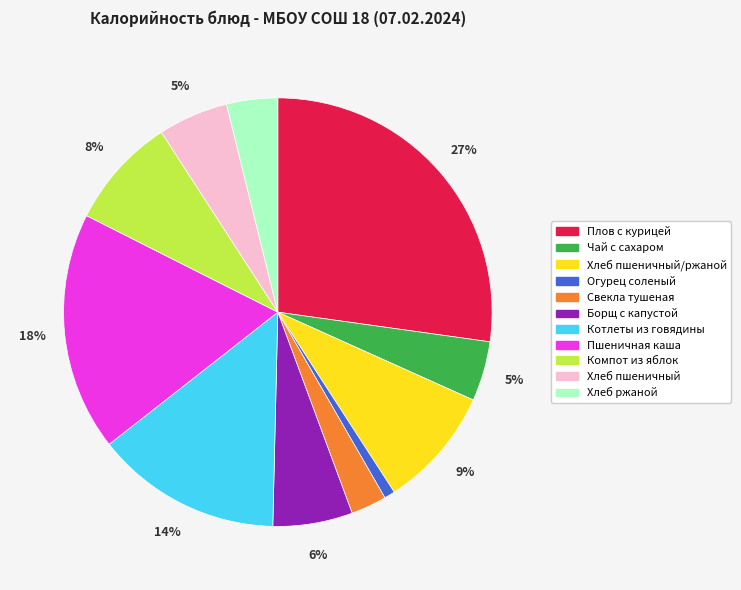

To the nearest percent, what is the average slice percentage?

9%